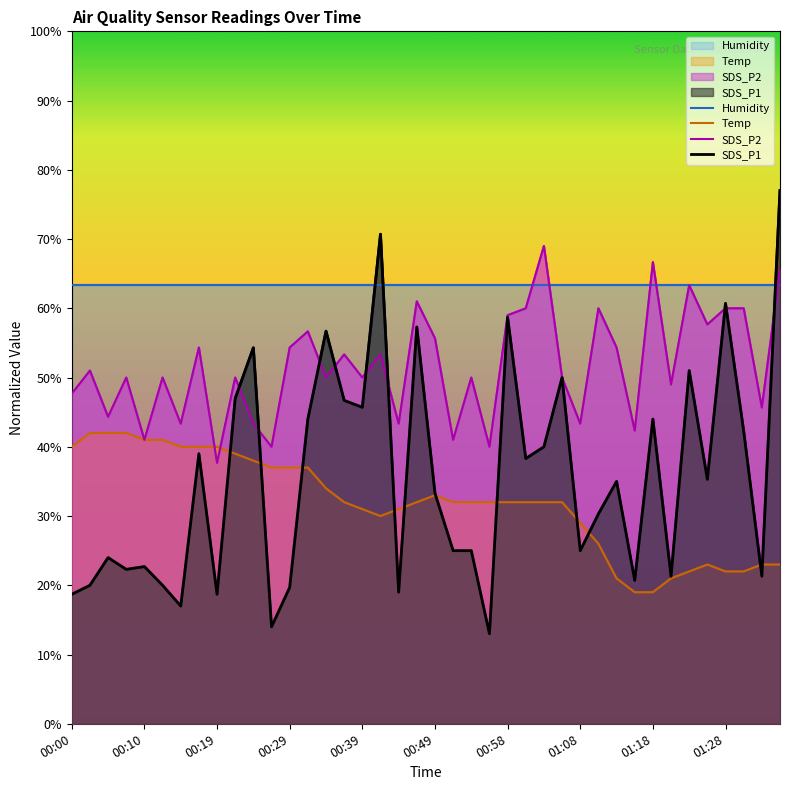

What position from the right is 18?

22